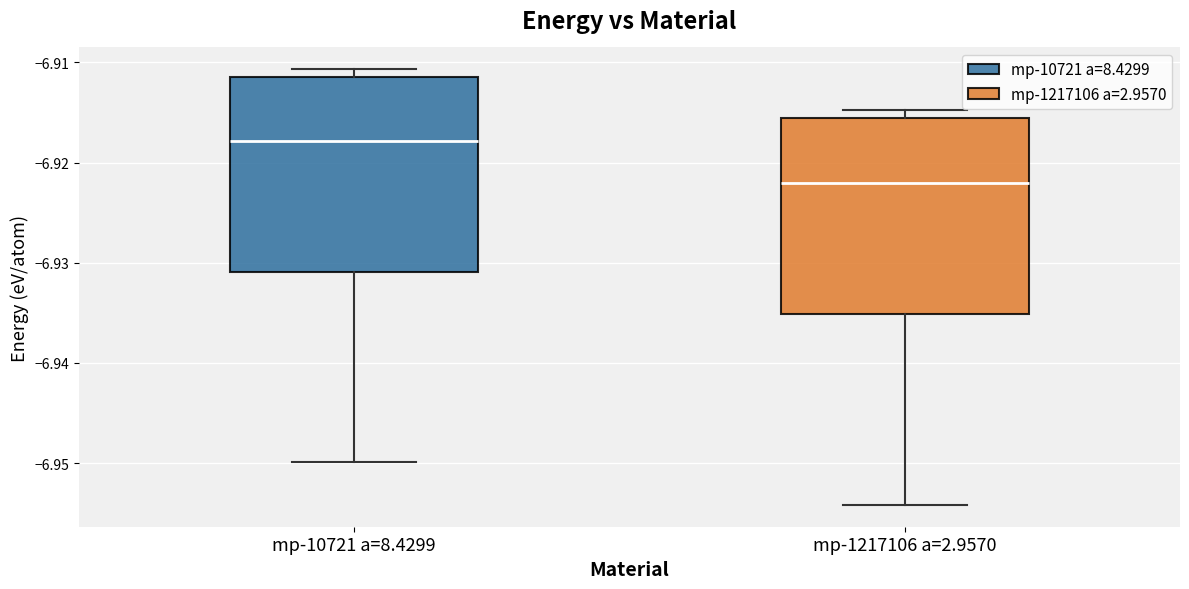

Reading left to right, read every box against the y-axis: the position of its median line, the range the box covers, and the ends of its whiskers. The values are not printed on the chart, so give them approximately, as read against the axis.

mp-10721 a=8.4299: median -6.918, box -6.931 to -6.911, whiskers -6.950 to -6.911 (just above the box's upper edge)
mp-1217106 a=2.9570: median -6.922, box -6.935 to -6.916, whiskers -6.954 to -6.915